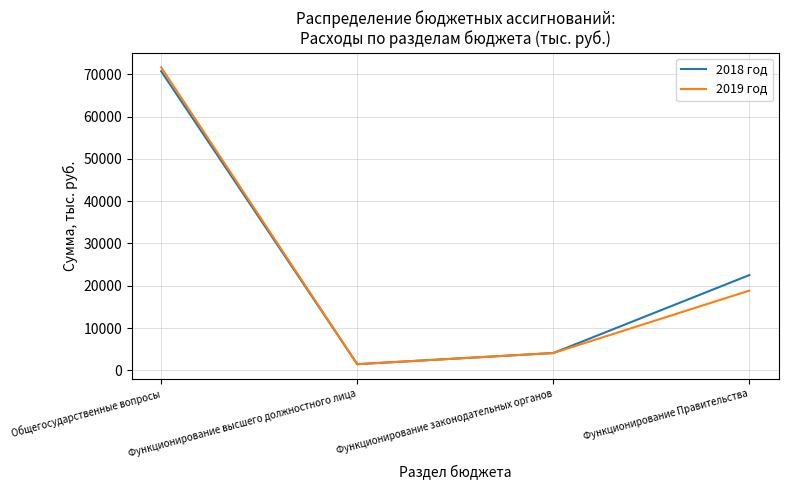

At how many categories does at least one series exceed 9885?

2